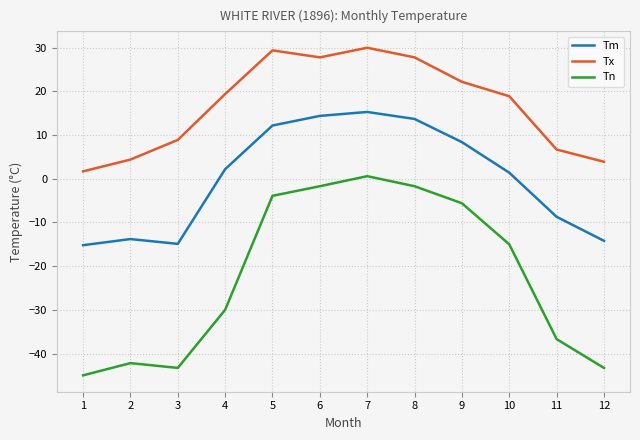

True or false: Tx has a value of 5.6 at 10.

False